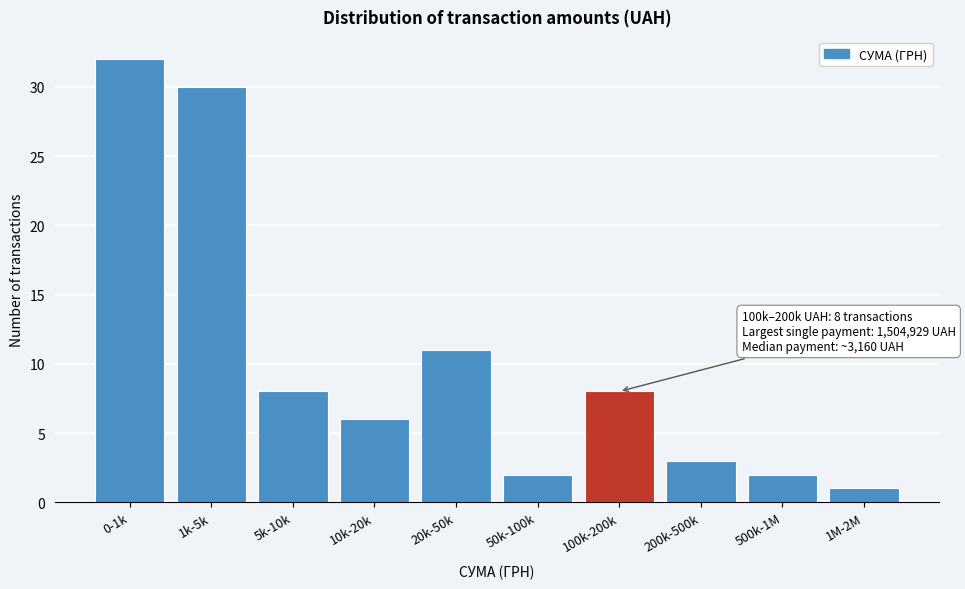

Reading left to right, what are all the values shown in this chart?

32	30	8	6	11	2	8	3	2	1